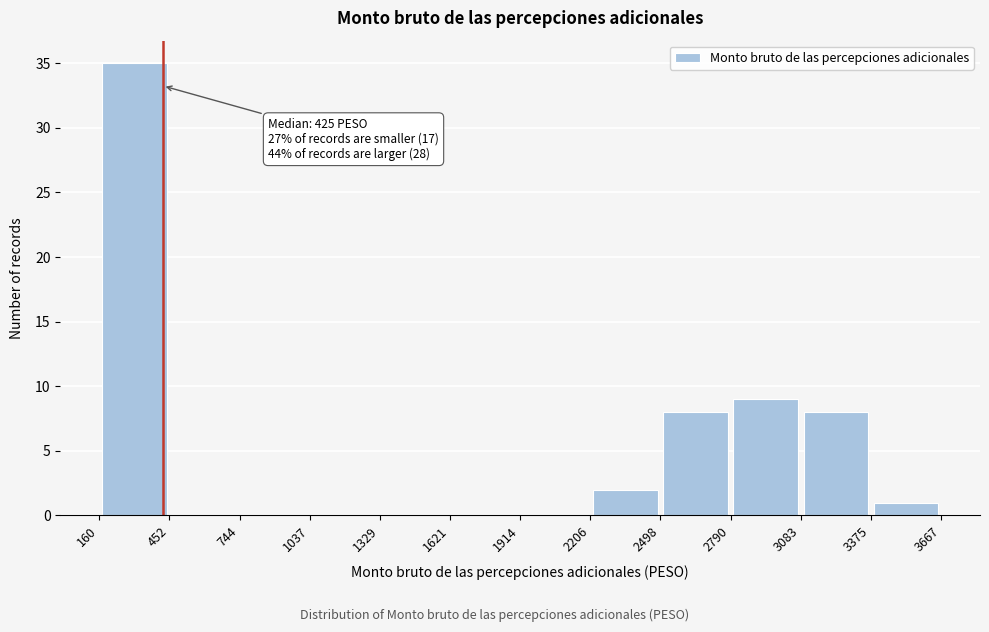

Over which range of the x-axis is the bar tallest?

160 to 452